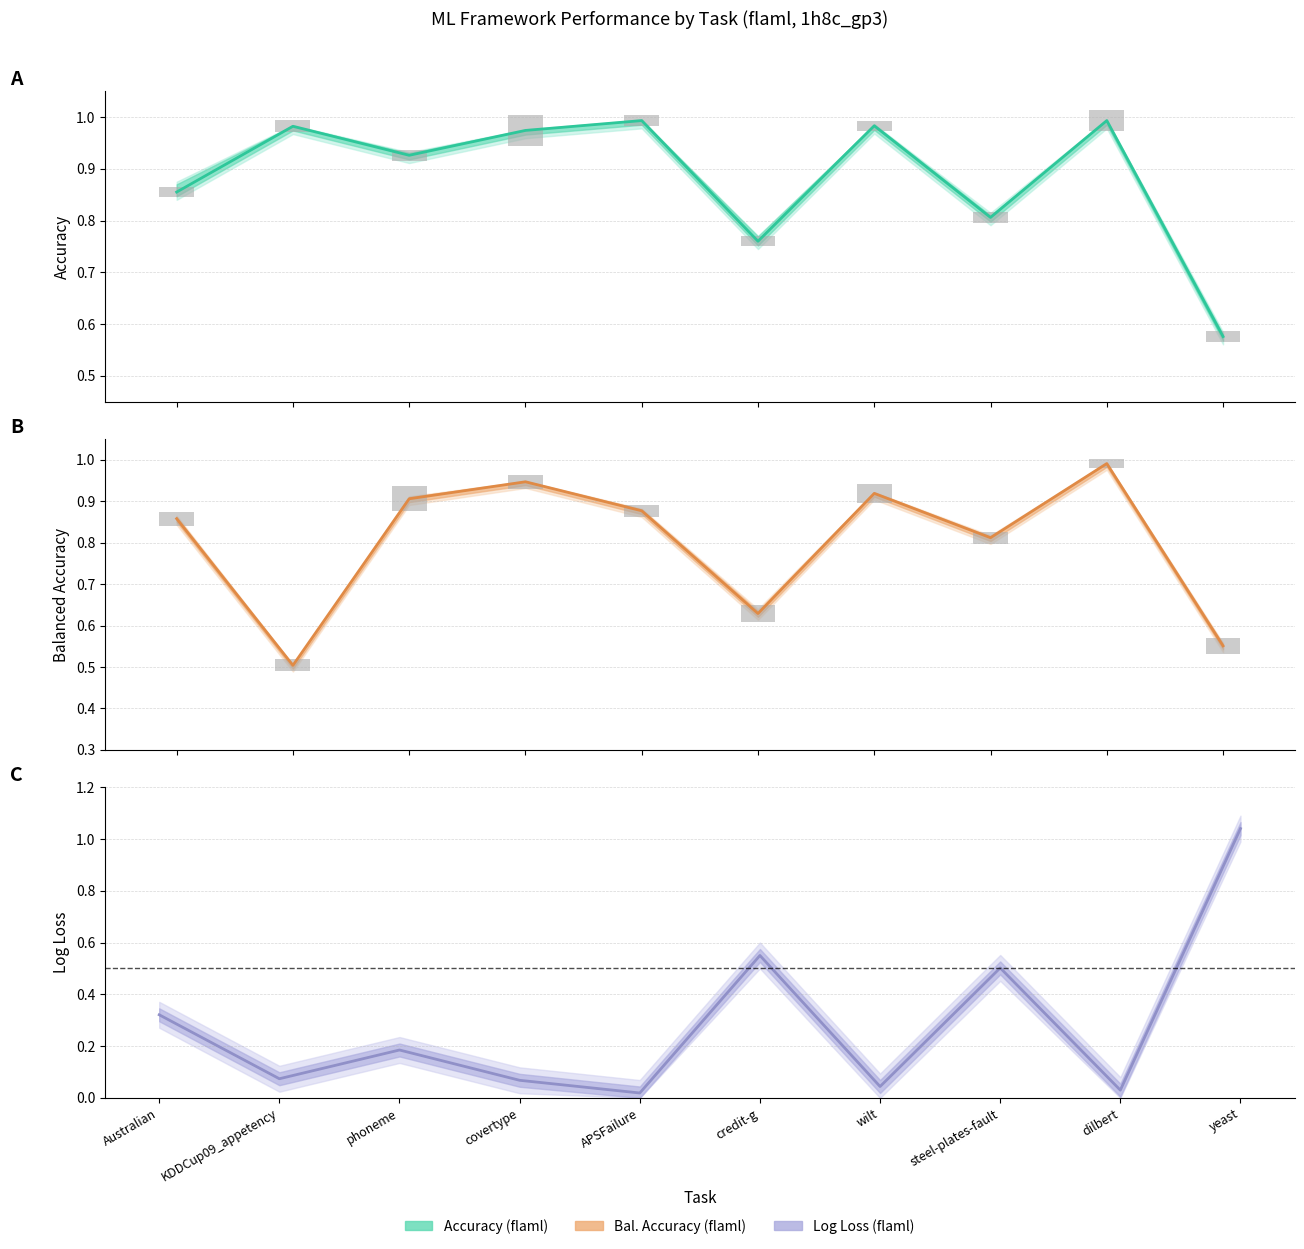

What is the label of the 5th bar from the right?

credit-g